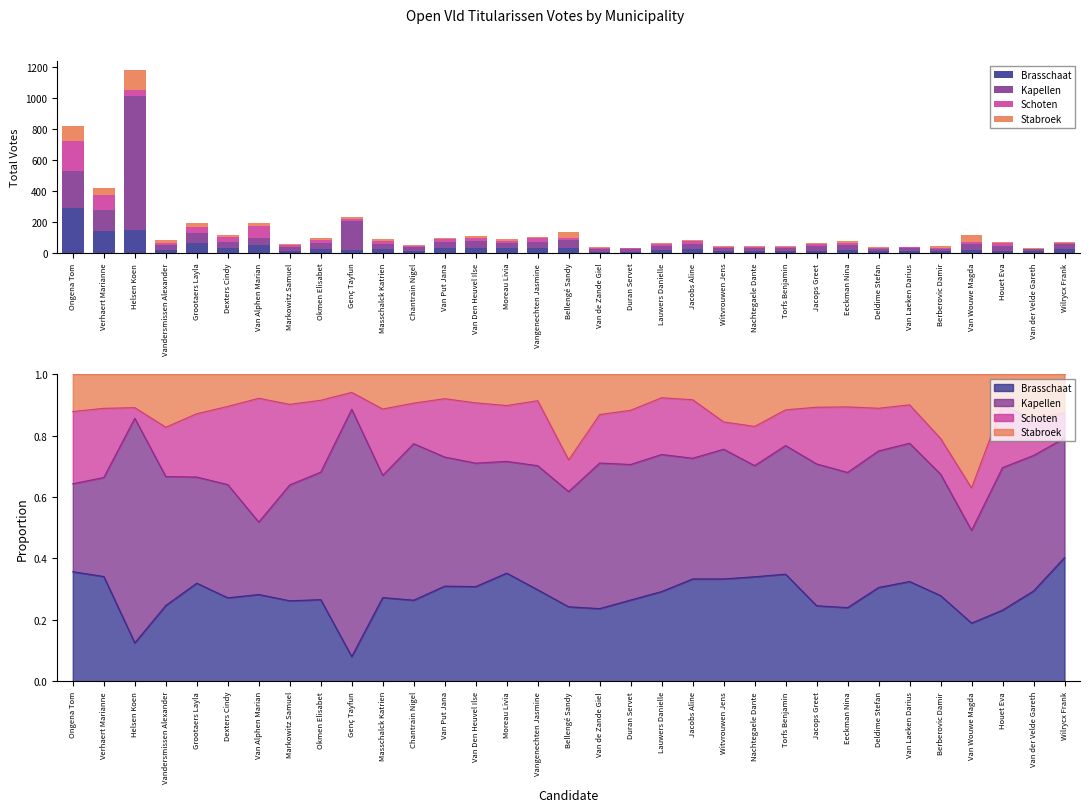

Is it true that Stabroek equals 9 at Wilrycx Frank?

True